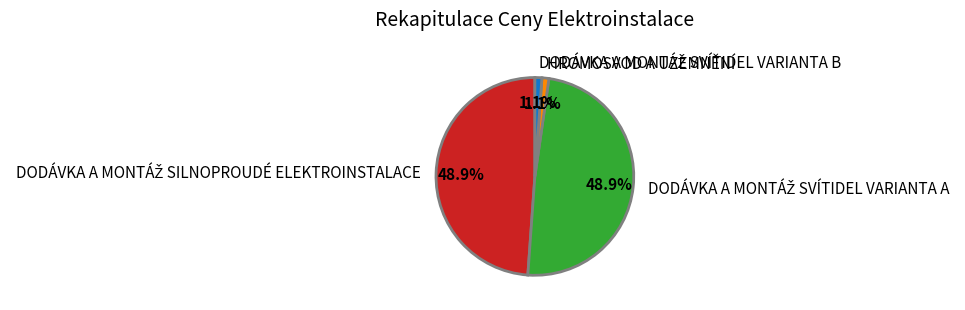

Is there any slice that represents more than half of the pie?

No